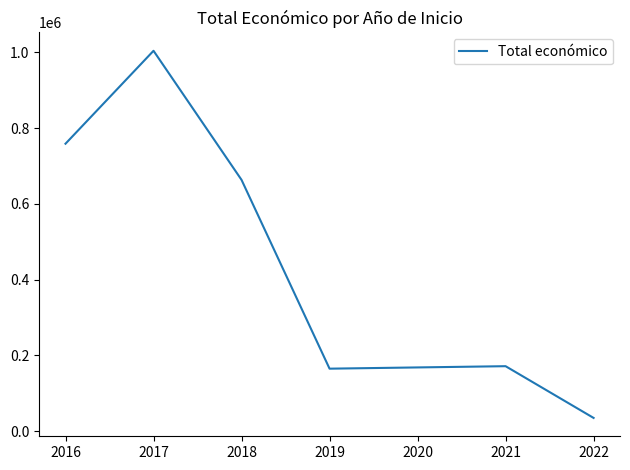

Which has a higher value, 2022 or 2018?

2018